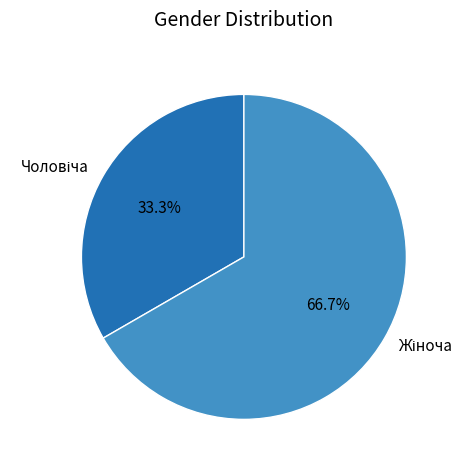

Count the number of slices in the pie.

2